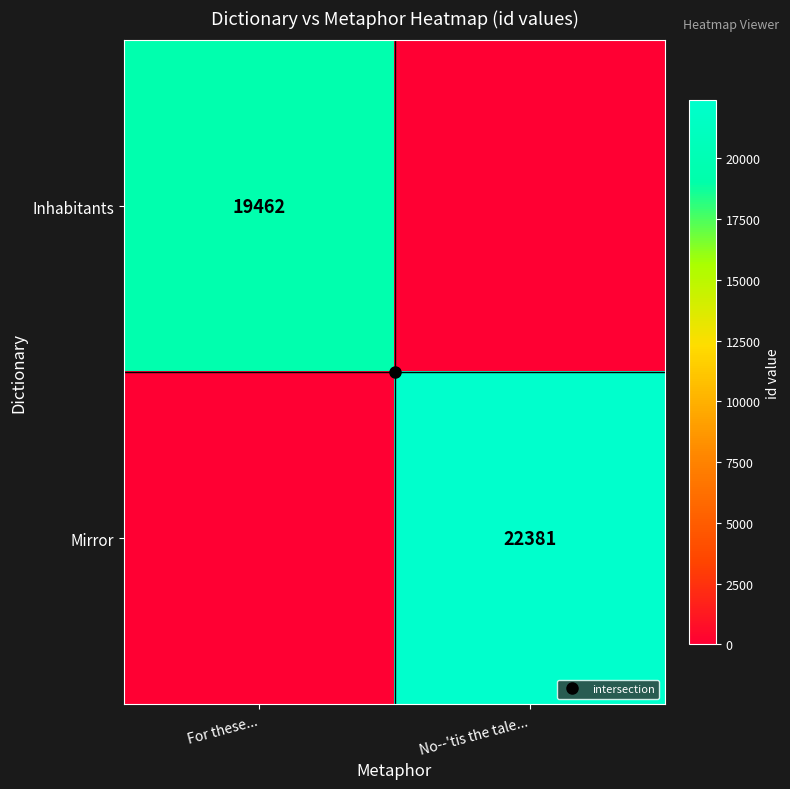

What is the maximum value shown in the chart?

22381